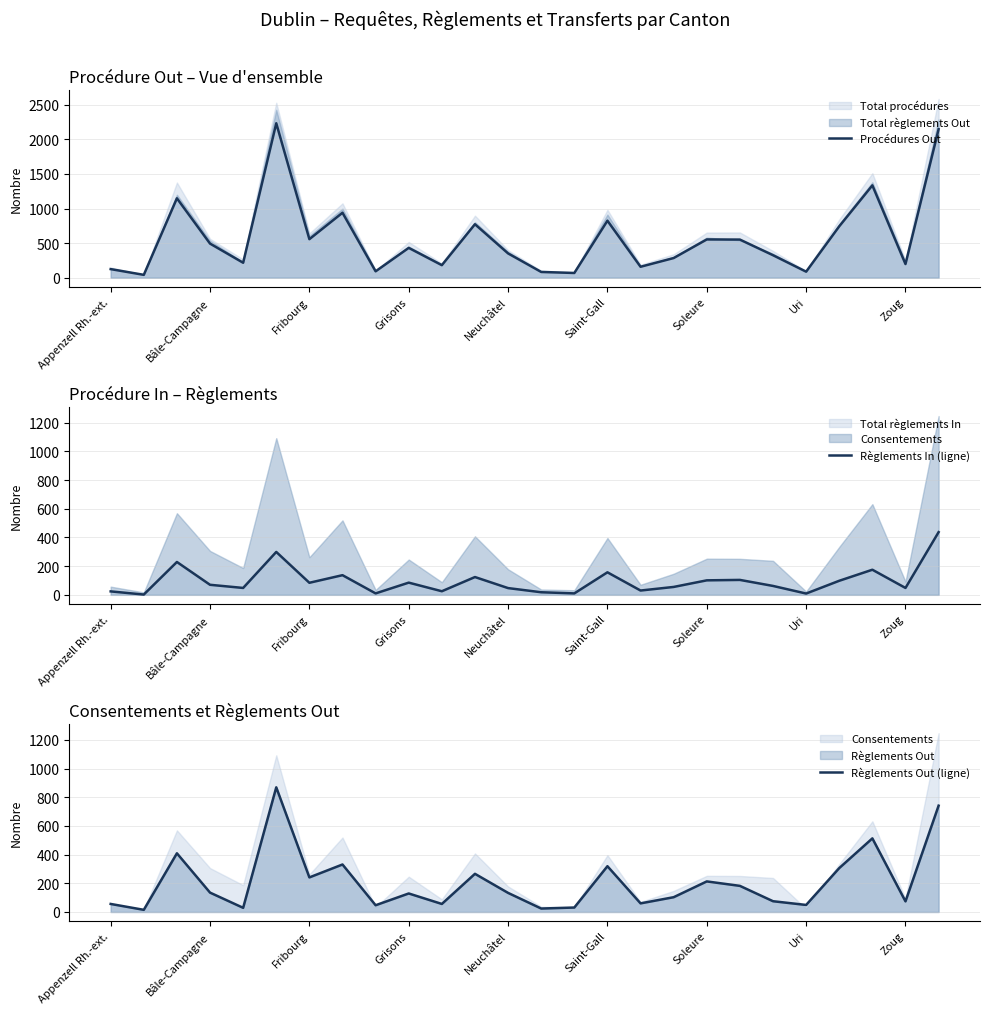

The value of Règlements Out (ligne) at Zoug is 74. True or false?

True